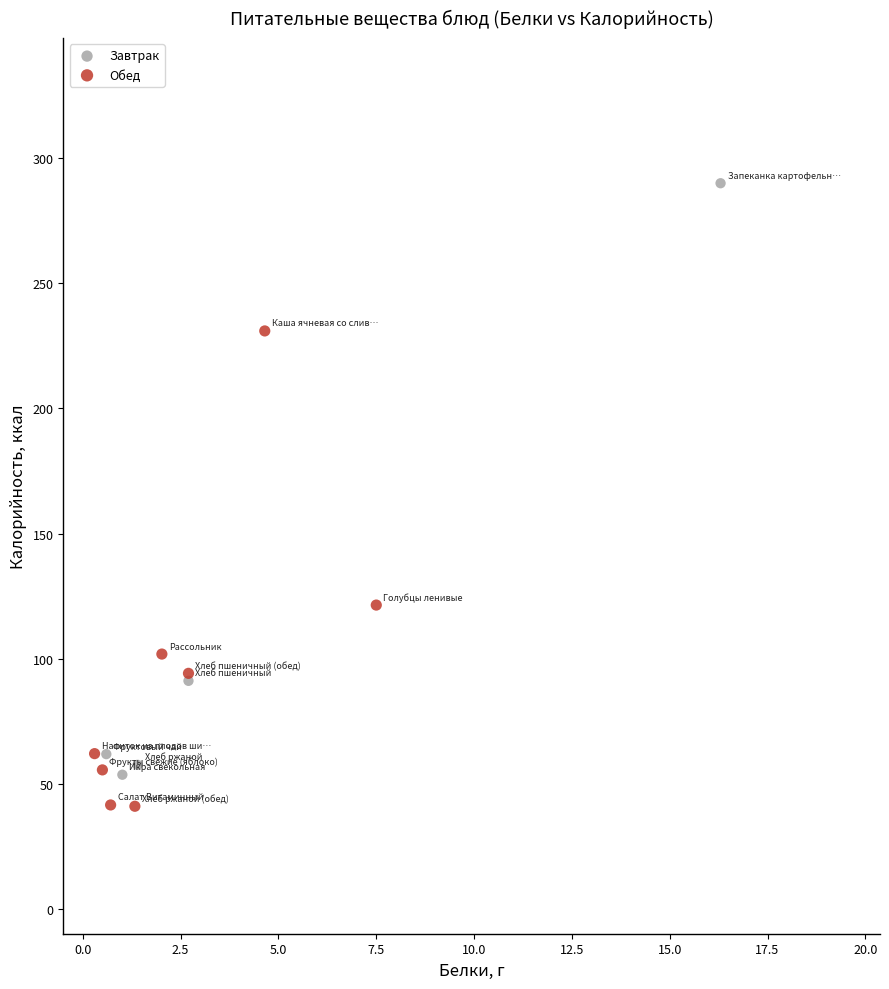

Which series has the widest spread of Y values?

Завтрак